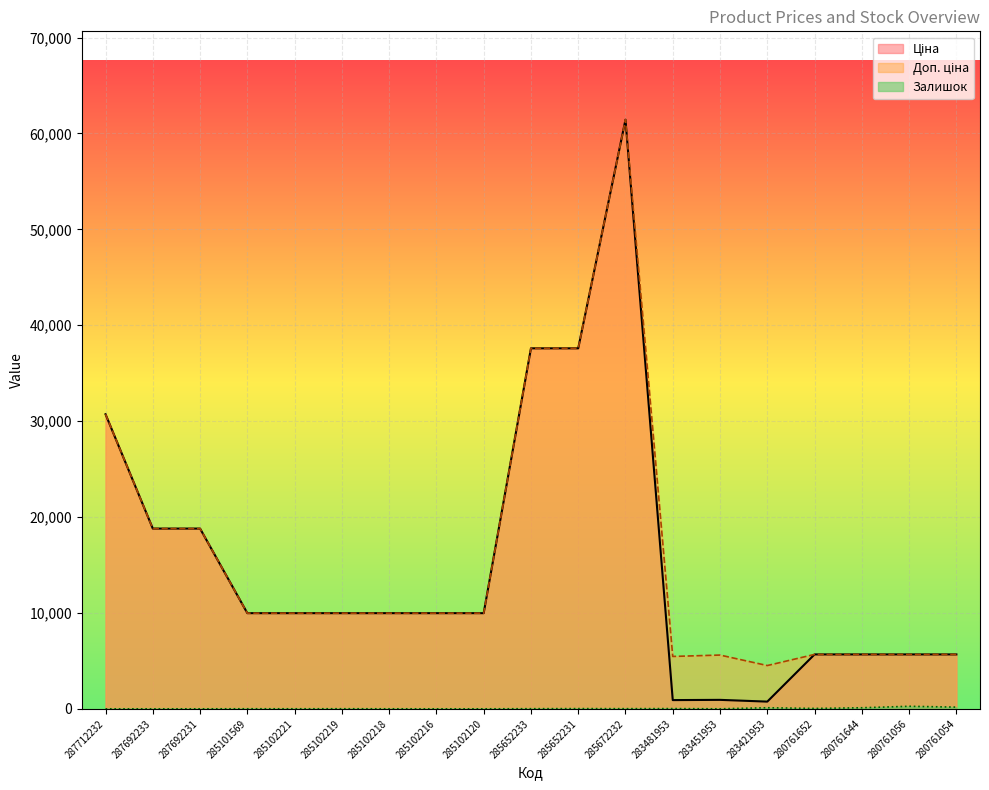

At which label does Доп. ціна reach its peak?

285672232